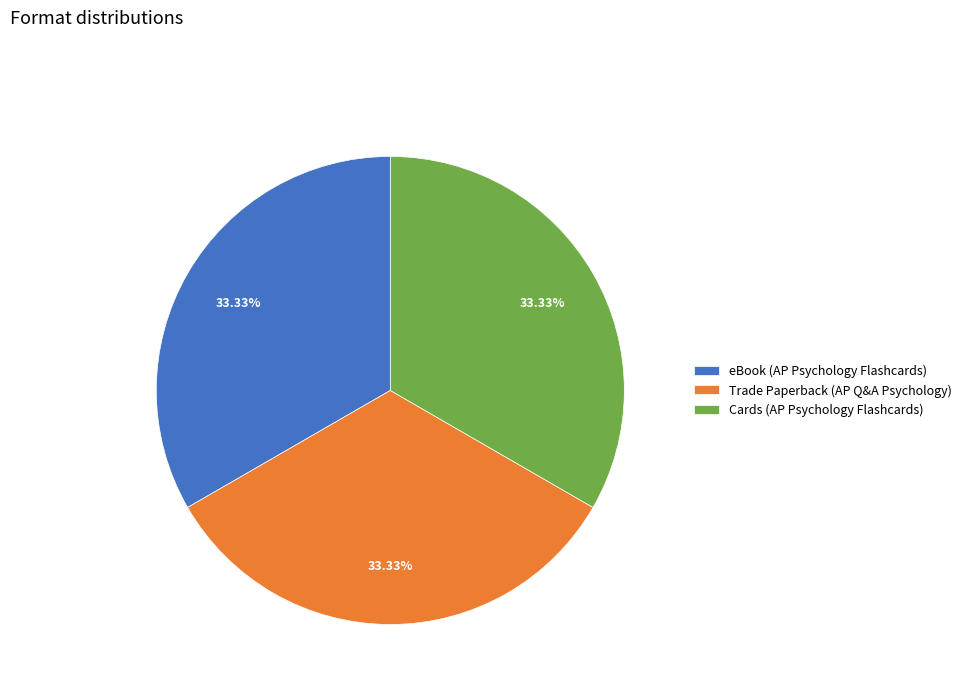

True or false: eBook (AP Psychology Flashcards) accounts for 24% of the total.

False